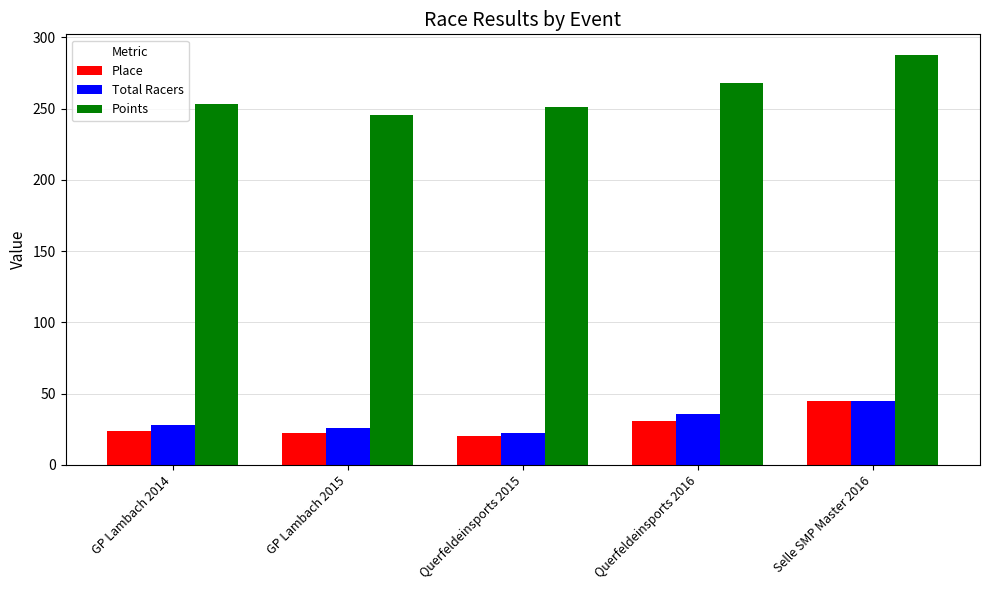

Are the bars grouped side by side (vs. stacked)?

Yes